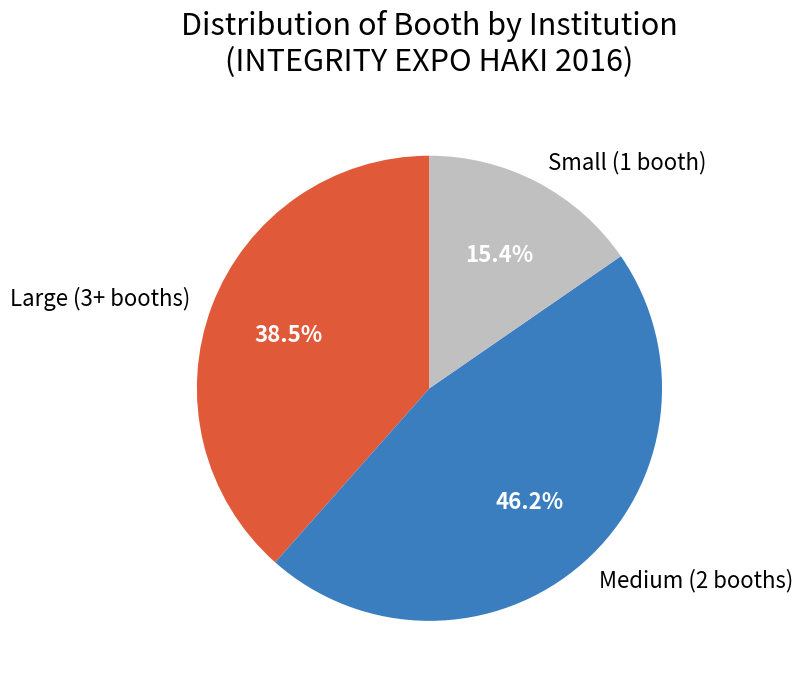

Approximately how many times larger is the value at Medium (2 booths) compared to Large (3+ booths)?

1.2